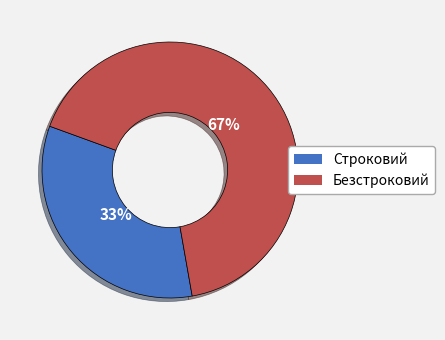

To the nearest percent, what is the average slice percentage?

50%